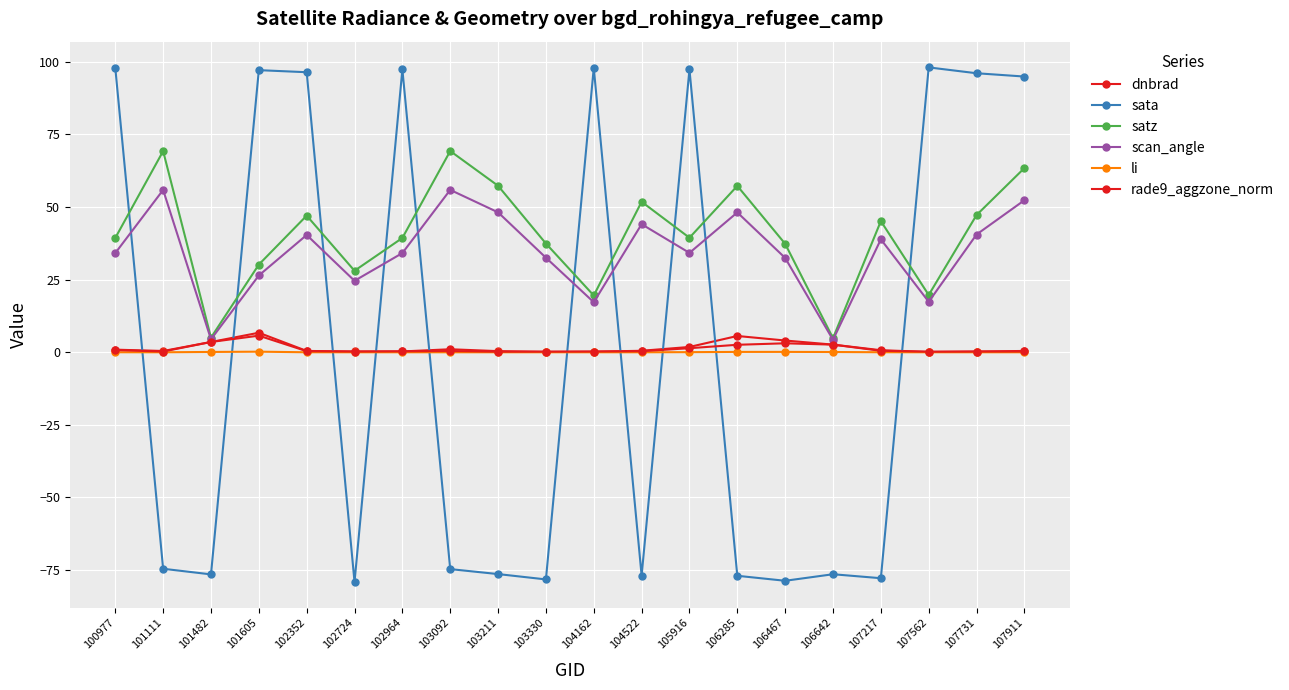

What is the value of the scan_angle point at the 12th from the left?

44.1